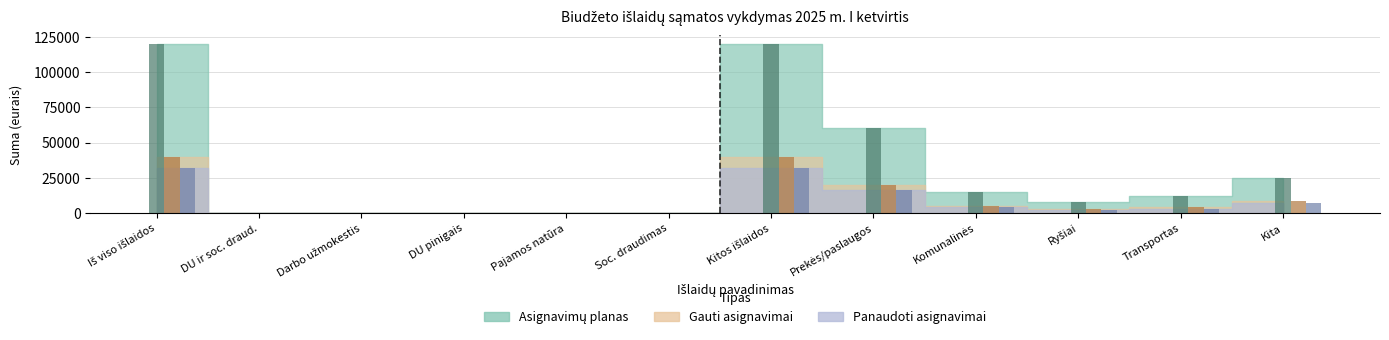

What is the maximum value for Panaudoti asignavimai?

32008.0